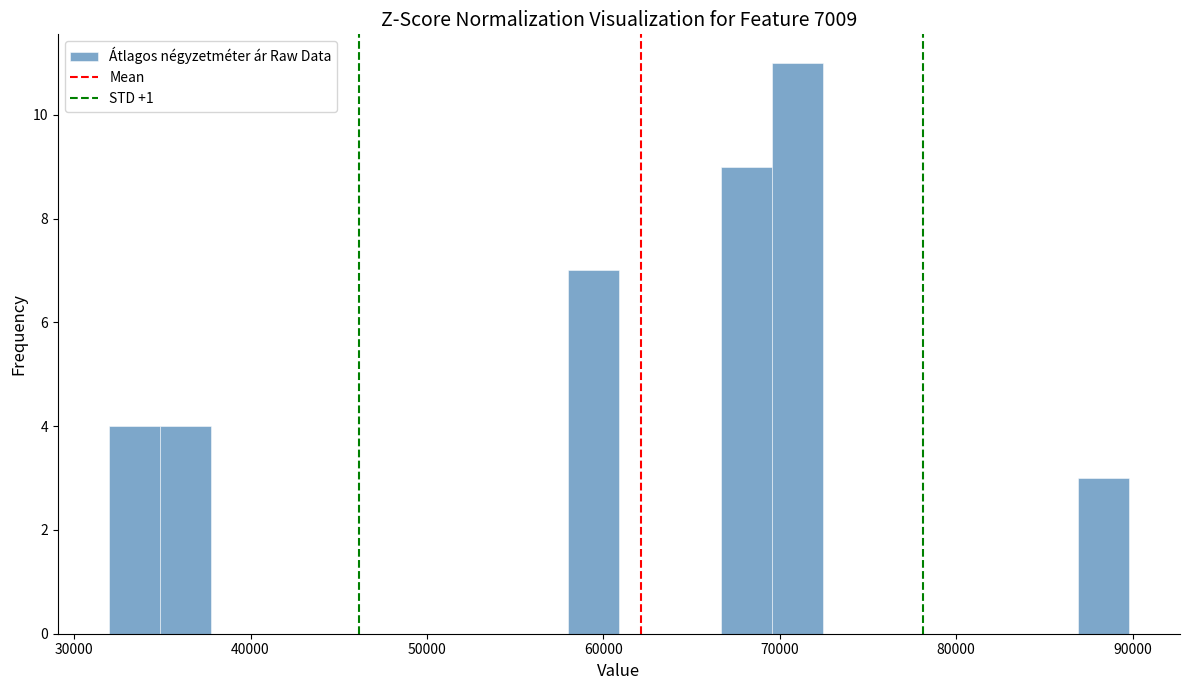

Read against the x-axis, roughly where is the centre of the tallest bar?

71000